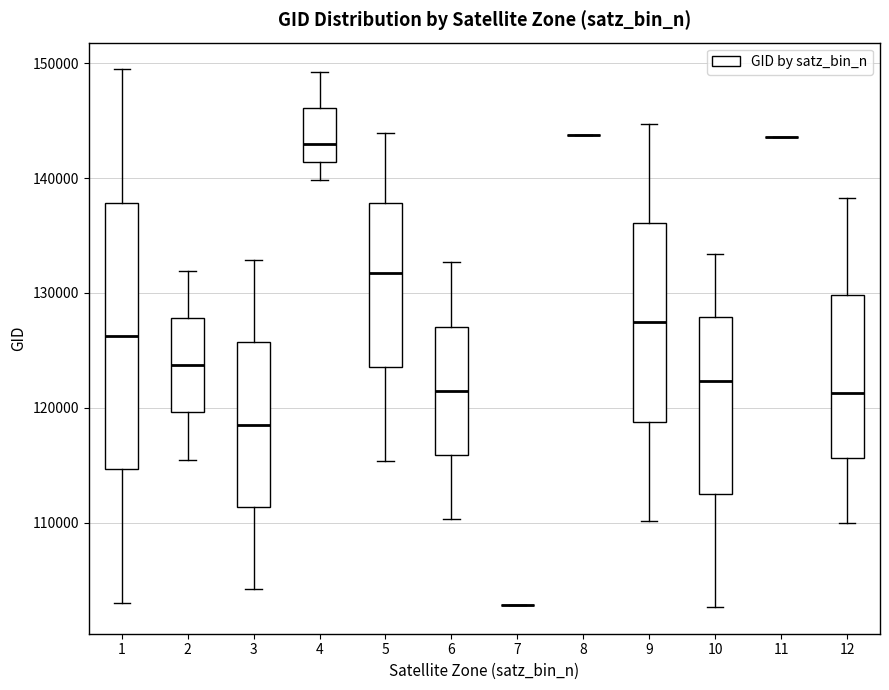

Reading left to right, read every box against the y-axis: the position of its median line, the range the box covers, and the ends of its whiskers. The values are not printed on the chart, so give them approximately, as read against the axis.

1: median 126000, box 115000 to 138000, whiskers 103000 to 149000
2: median 124000, box 120000 to 128000, whiskers 116000 to 132000
3: median 119000, box 111000 to 126000, whiskers 104000 to 133000
4: median 143000, box 141000 to 146000, whiskers 140000 to 149000
5: median 132000, box 124000 to 138000, whiskers 115000 to 144000
6: median 121000, box 116000 to 127000, whiskers 110000 to 133000
7: box collapsed to a line at 103000, whiskers 103000 to 103000
8: box collapsed to a line at 144000, whiskers 144000 to 144000
9: median 127000, box 119000 to 136000, whiskers 110000 to 145000
10: median 122000, box 113000 to 128000, whiskers 103000 to 133000
11: box collapsed to a line at 144000, whiskers 144000 to 144000
12: median 121000, box 116000 to 130000, whiskers 110000 to 138000